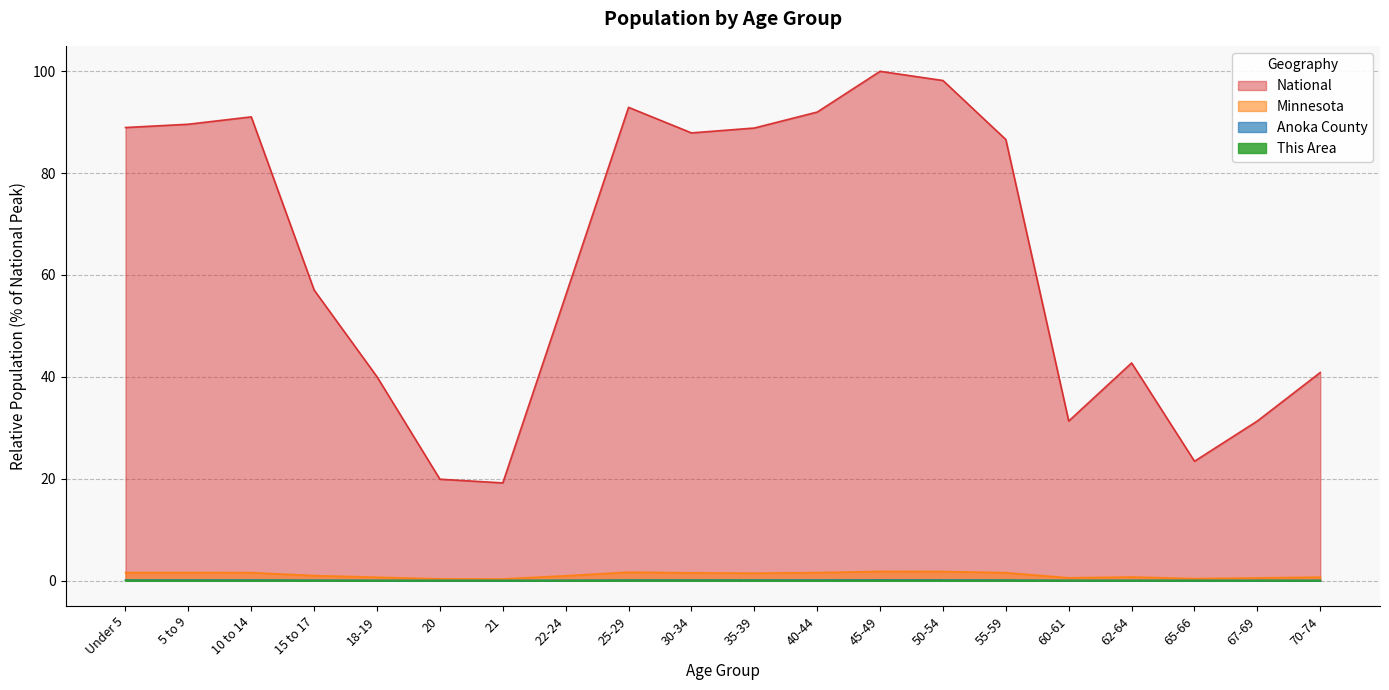

What are all the series names shown in the legend?

National, Minnesota, Anoka County, This Area